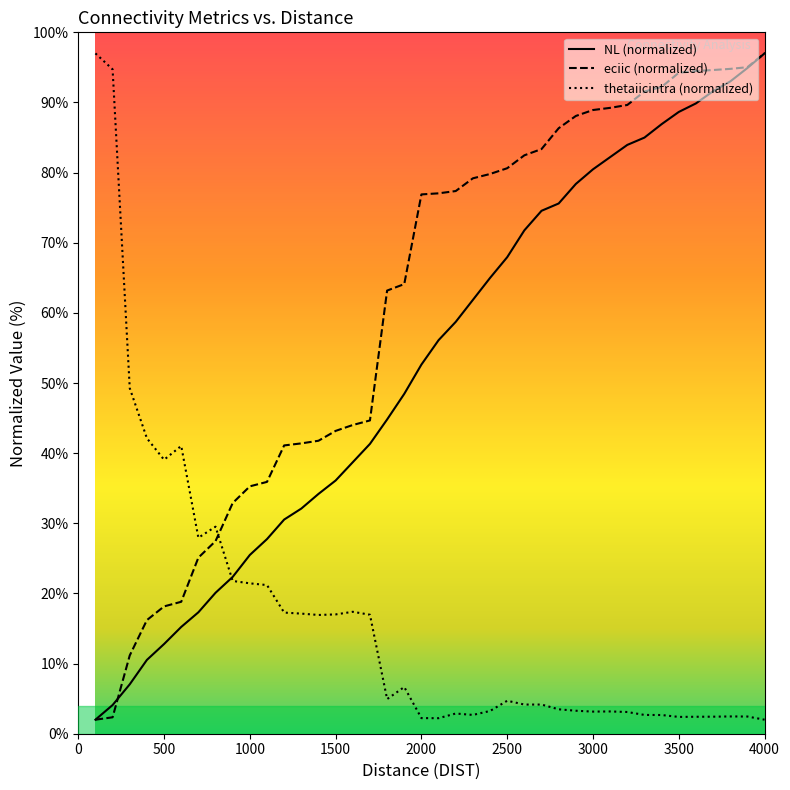

Which series has the largest total across all categories?

eciic (normalized)